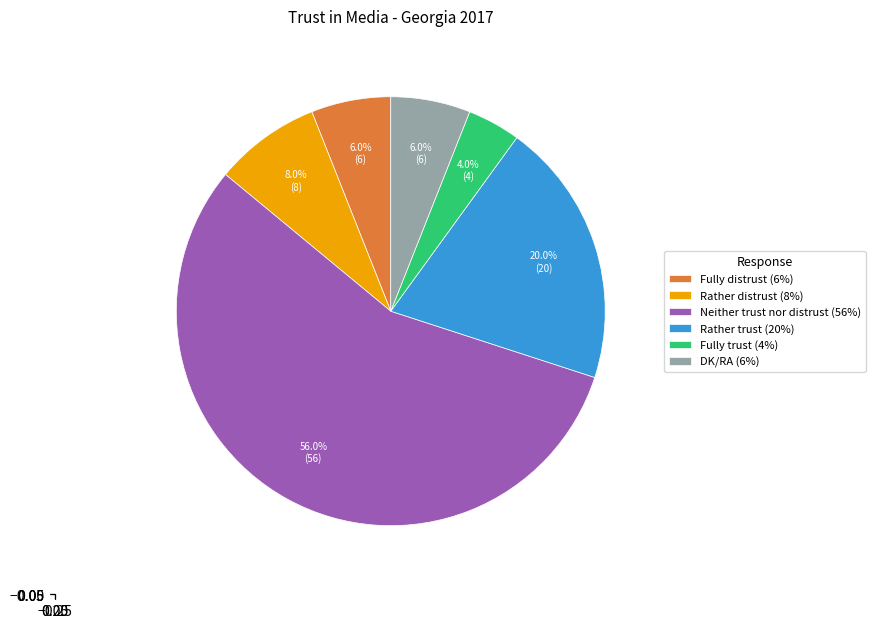

Approximately how many times larger is the value at Fully distrust (6%) compared to DK/RA (6%)?

1.0